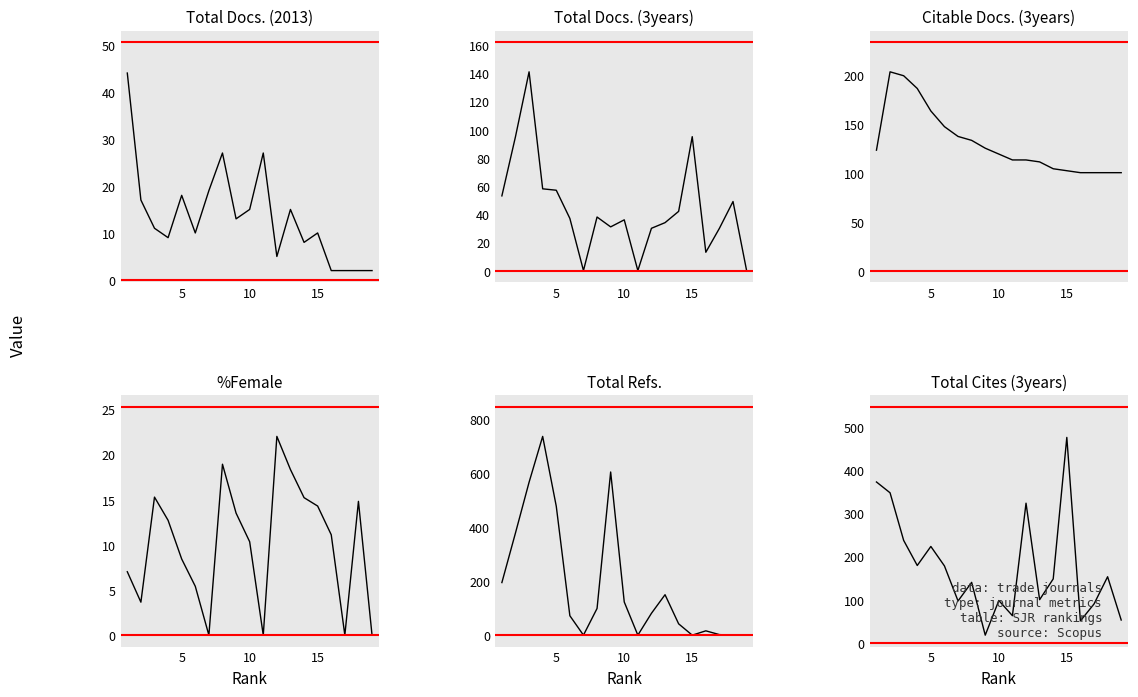

What is the maximum value shown in the chart?

737.0